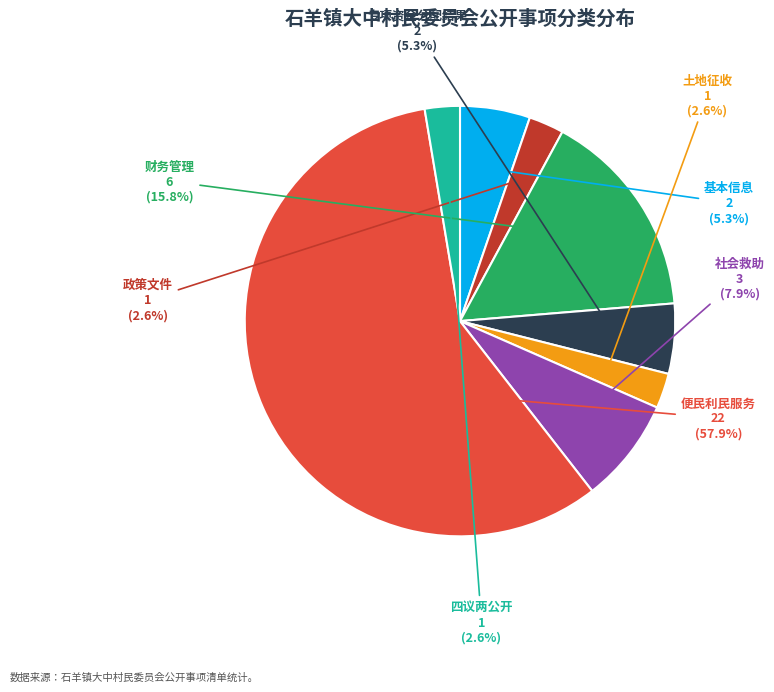

Does any single category account for the majority?

Yes